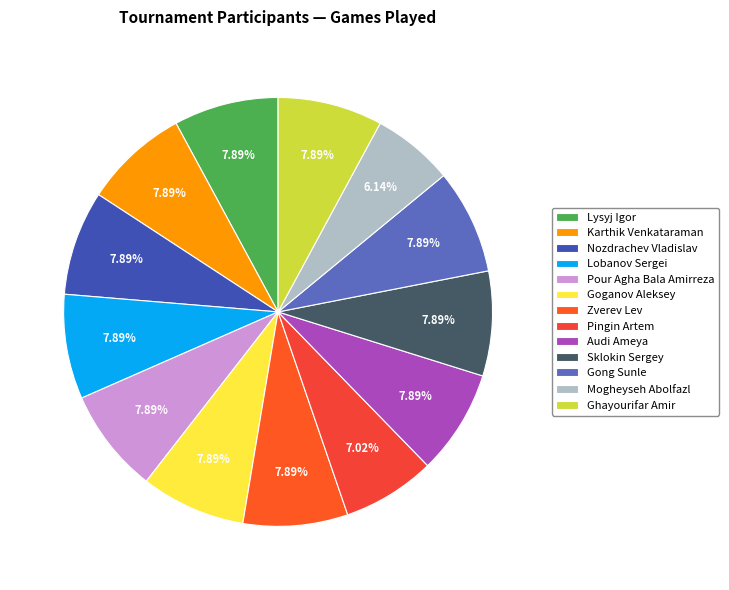

To the nearest percent, what is the combined percentage of Pingin Artem and Pour Agha Bala Amirreza?

15%